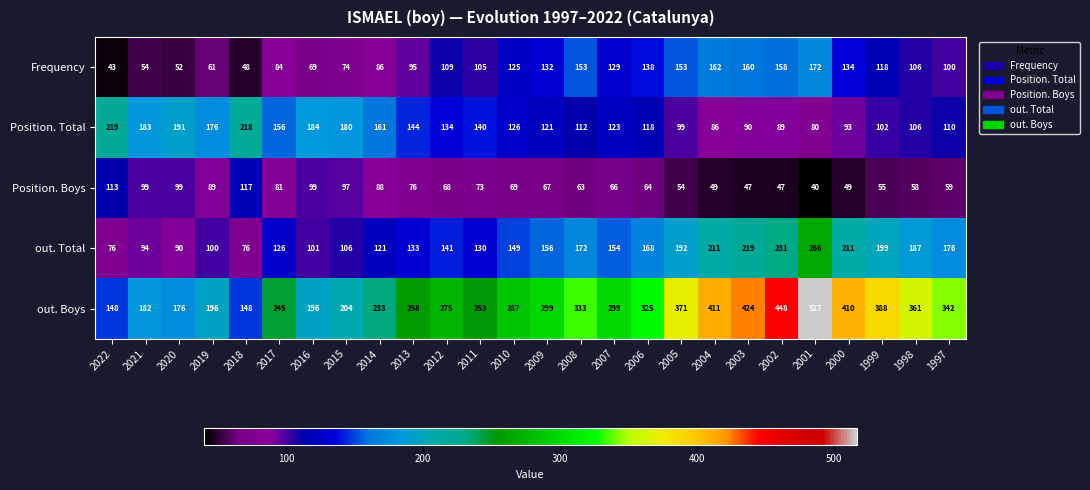

What is the difference between the Position. Total values at 2010 and 2002?

37